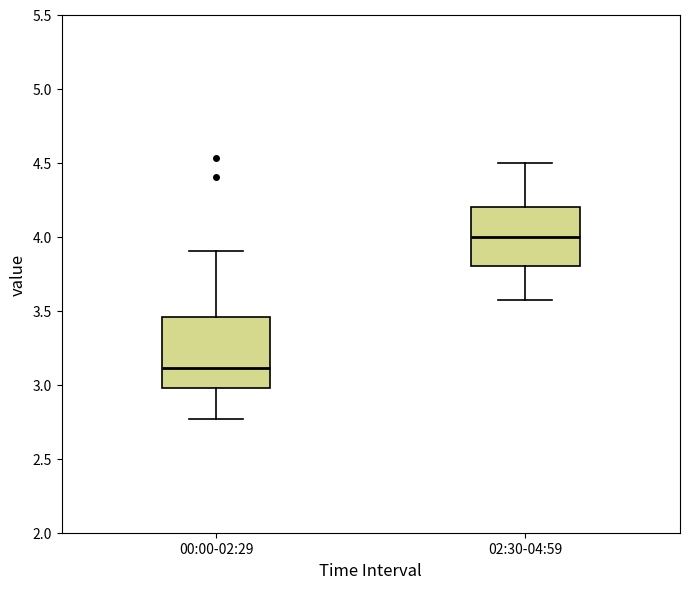

Reading left to right, transcribe this box plot: for each box, give where its median line is, the range the box spans, and where its two whiskers end, as read against the y-axis. The values are not printed on the chart, so give them approximately, as read against the axis.

00:00-02:29: median 3.10, box 3.00 to 3.45, whiskers 2.75 to 3.90
02:30-04:59: median 4.00, box 3.80 to 4.20, whiskers 3.55 to 4.50